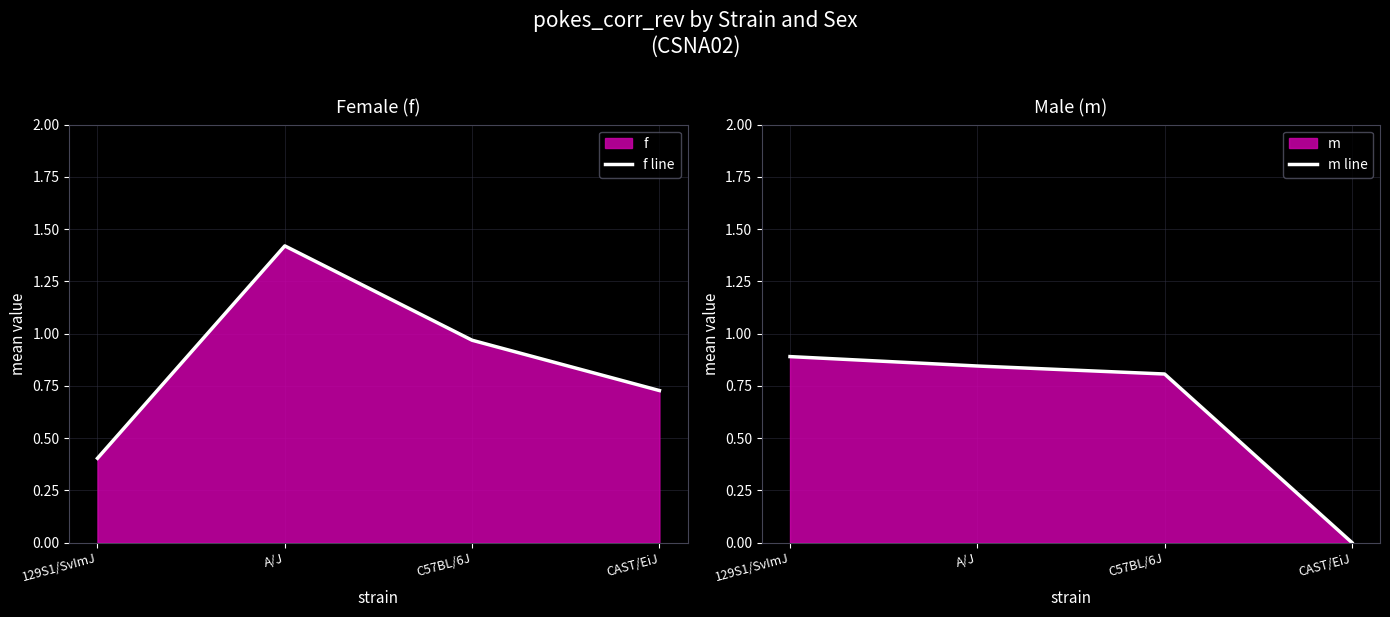

Which series has the largest total across all categories?

f line